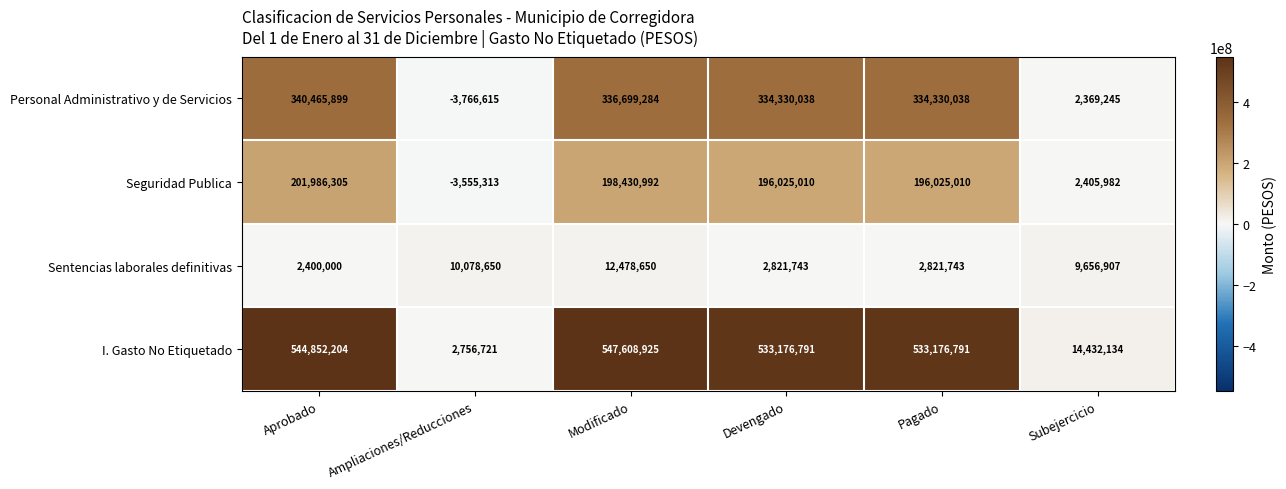

How many distinct data groups are displayed?

4